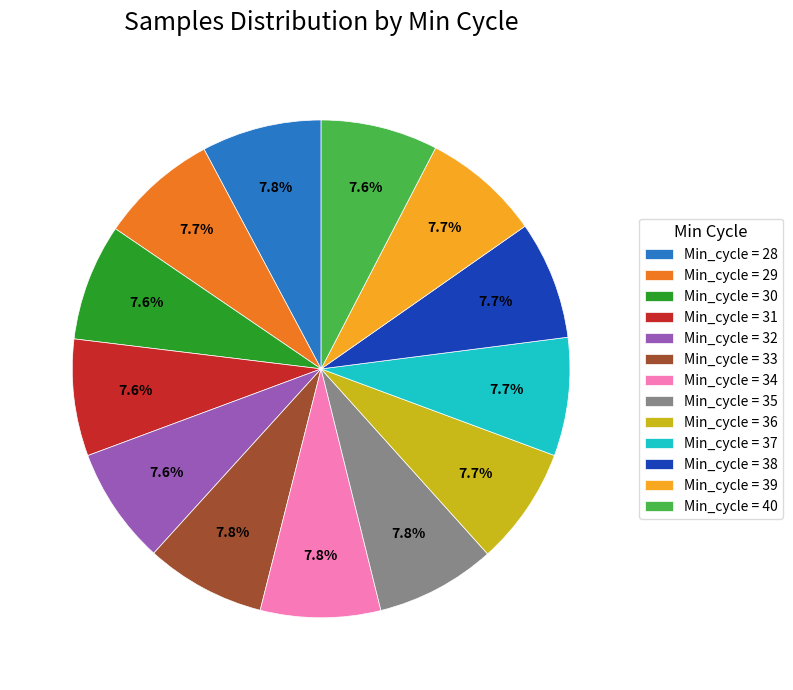

Count the number of slices in the pie.

13